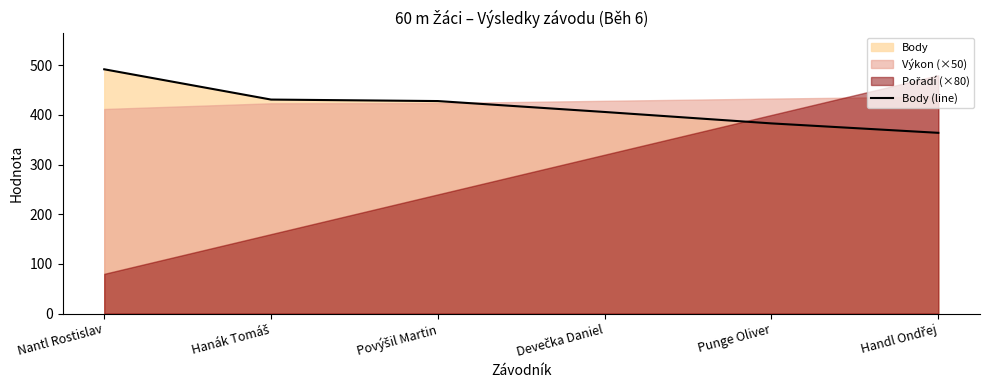

What is the maximum value for Body (line)?

492